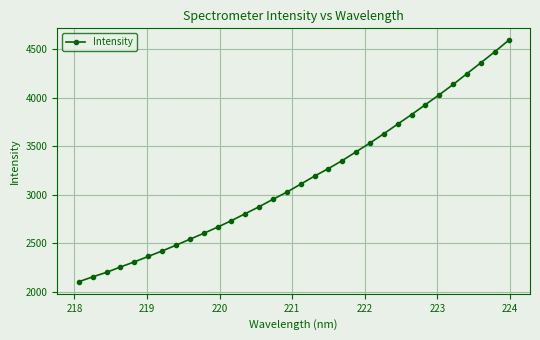

What is the greatest value displayed?

4588.5